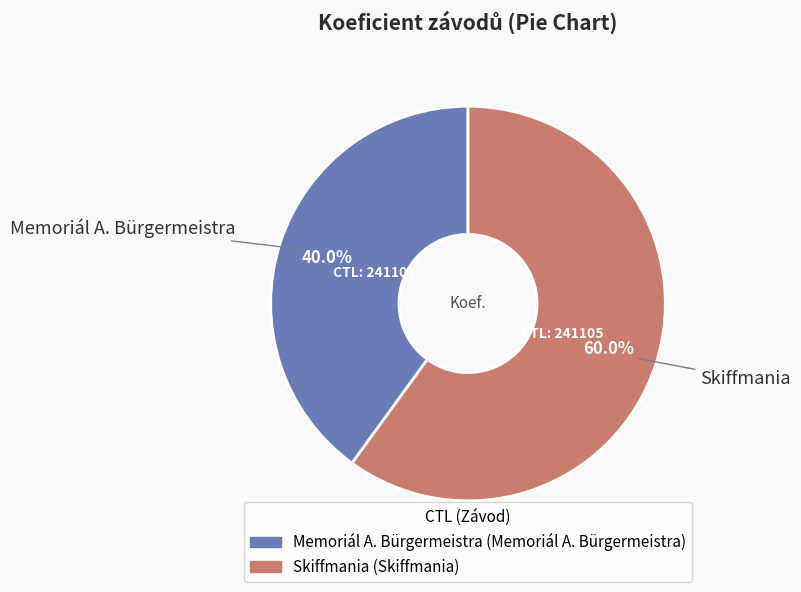

Does any single category account for the majority?

Yes